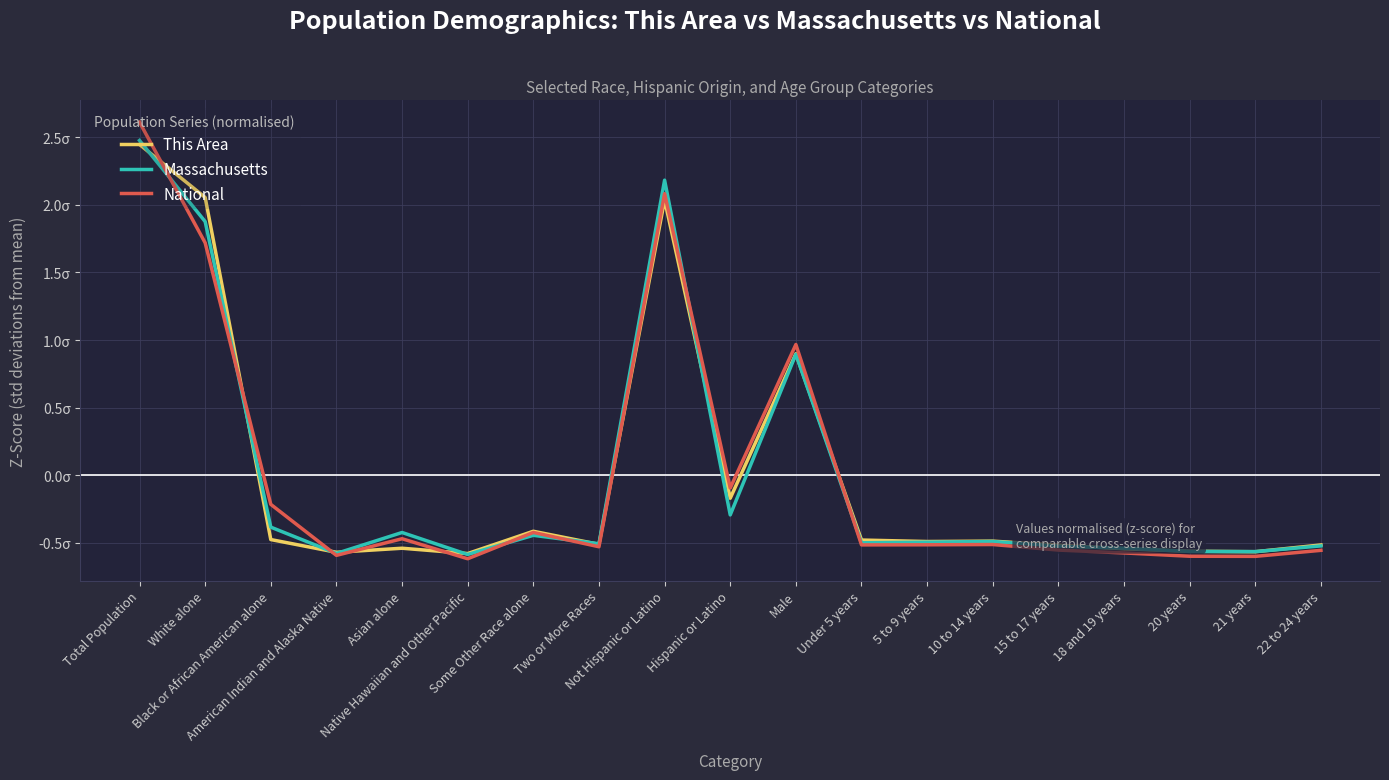

Reading left to right, list all the values displayed in this chart.

This Area: 2.4	2.1	-0.5	-0.6	-0.5	-0.6	-0.4	-0.5	2.0	-0.2	0.9	-0.5	-0.5	-0.5	-0.5	-0.5	-0.6	-0.6	-0.5
Massachusetts: 2.5	1.9	-0.4	-0.6	-0.4	-0.6	-0.4	-0.5	2.2	-0.3	0.9	-0.5	-0.5	-0.5	-0.5	-0.5	-0.6	-0.6	-0.5
National: 2.6	1.7	-0.2	-0.6	-0.5	-0.6	-0.4	-0.5	2.1	-0.1	1.0	-0.5	-0.5	-0.5	-0.6	-0.6	-0.6	-0.6	-0.6